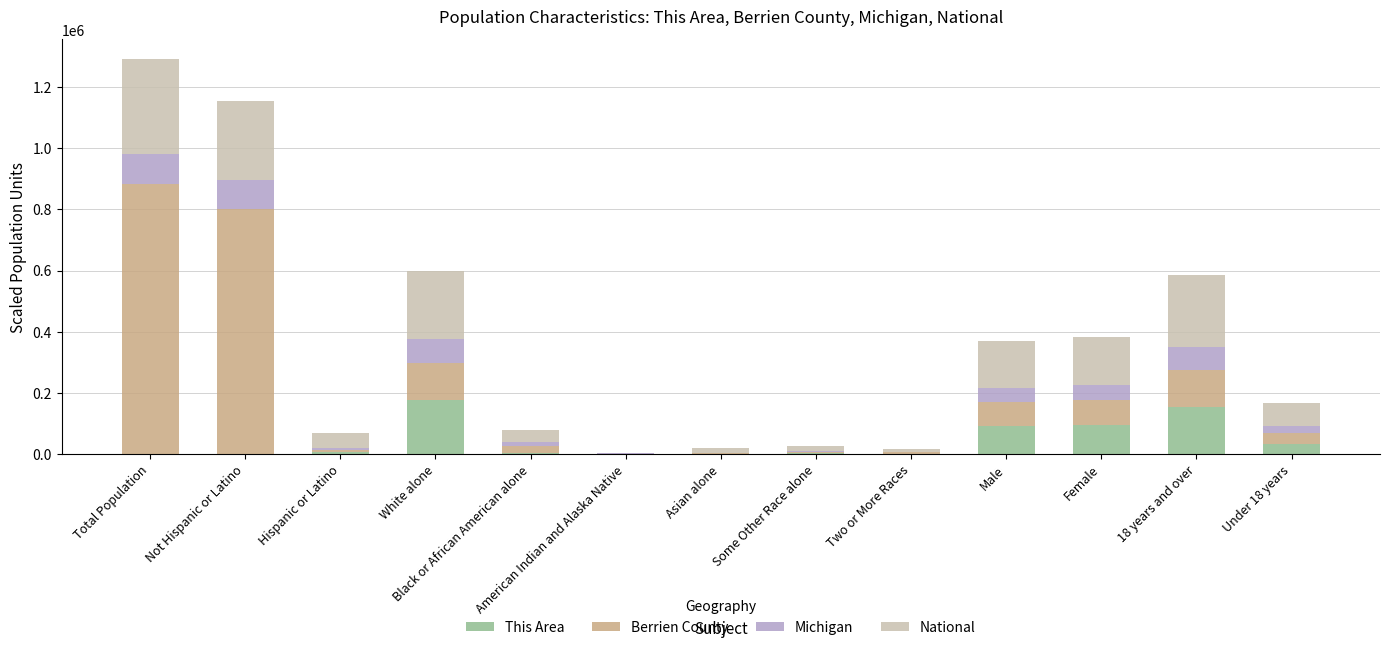

What is the highest value of the This Area series?

175900.0